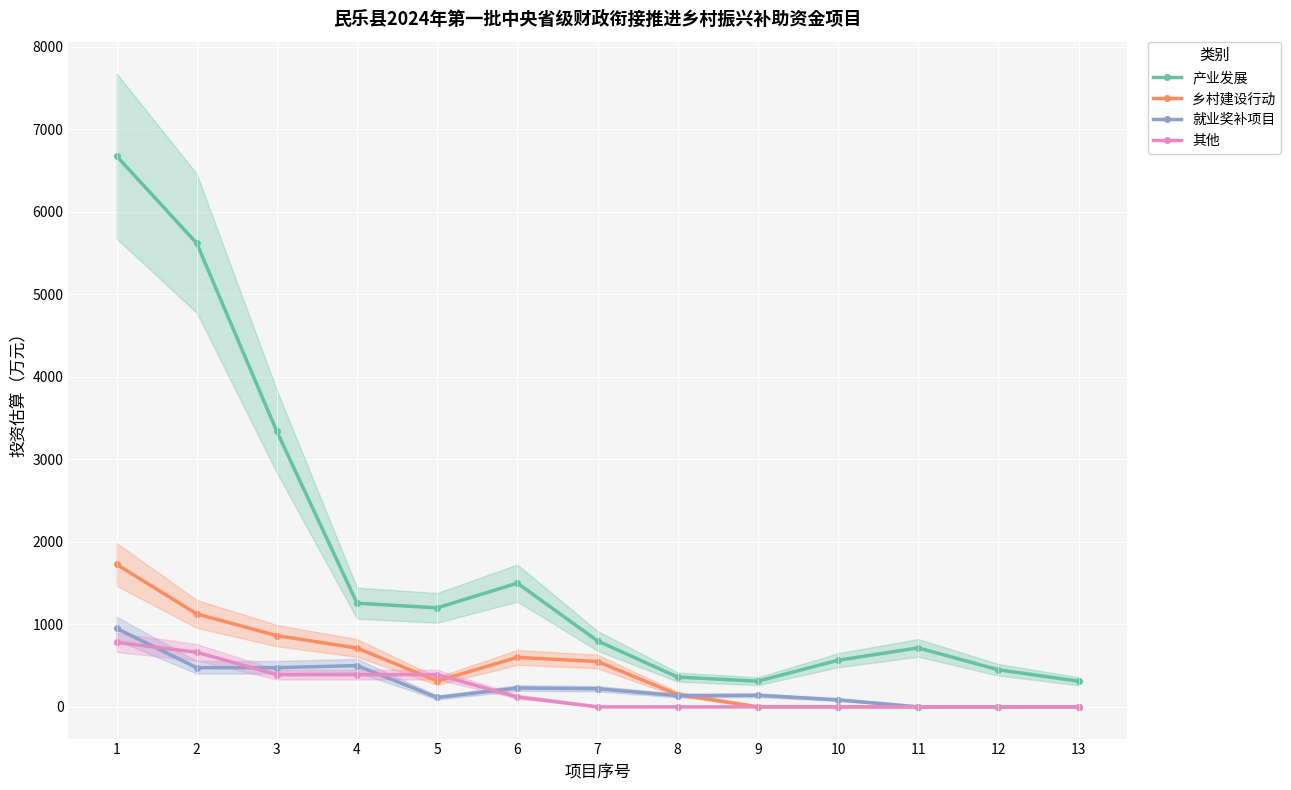

In 就业奖补项目, how many points are lower than both neighbors (excluding endpoints)?

2